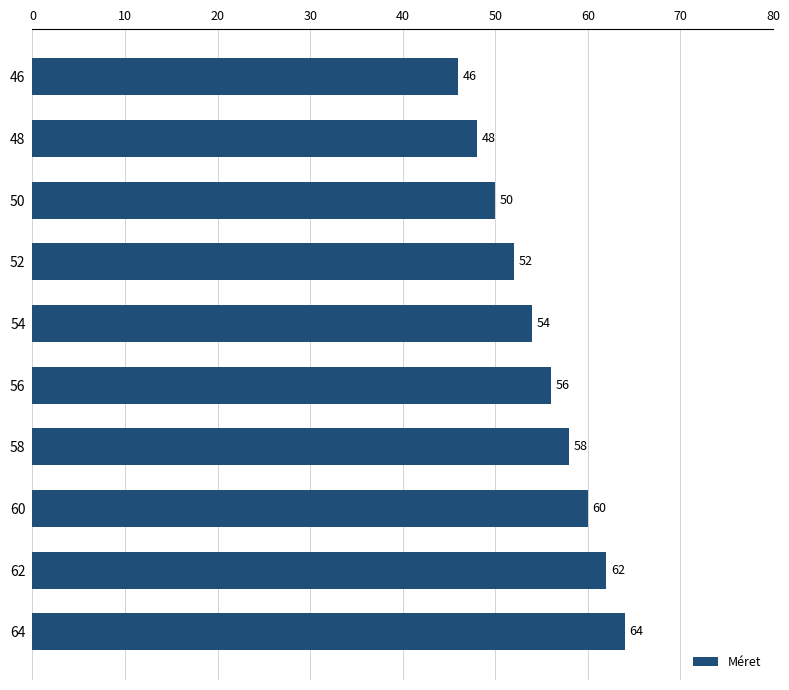

List the labels in order of value, smallest first.

46, 48, 50, 52, 54, 56, 58, 60, 62, 64